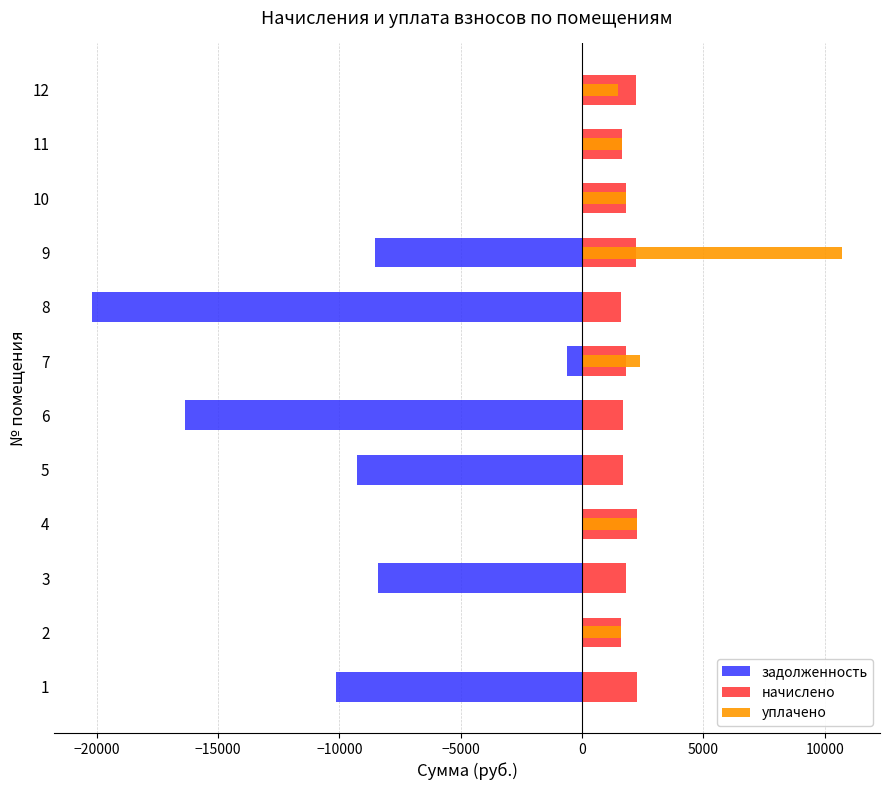

How many groups of bars are there?

12